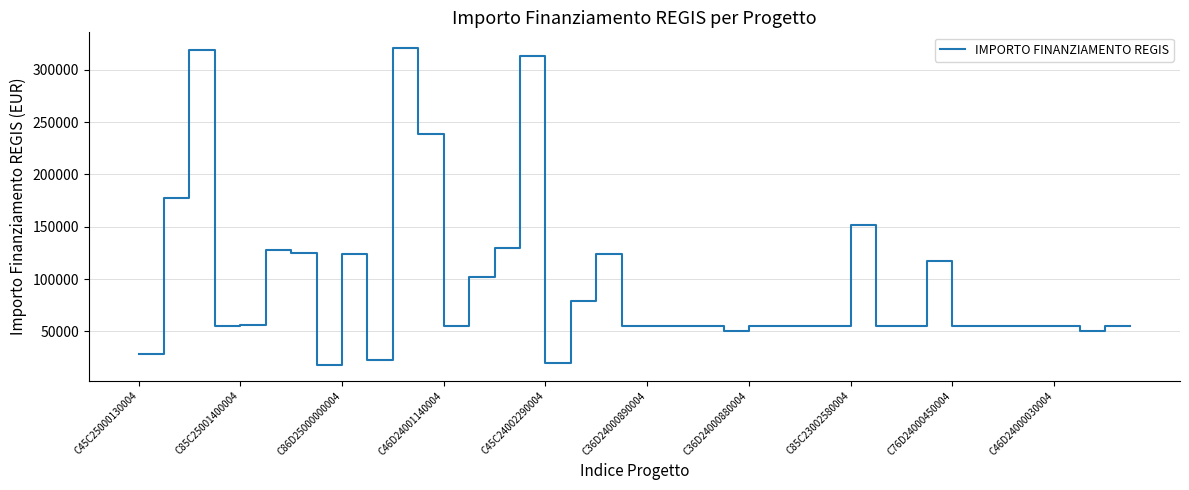

What is the minimum value shown in the chart?

17800.0